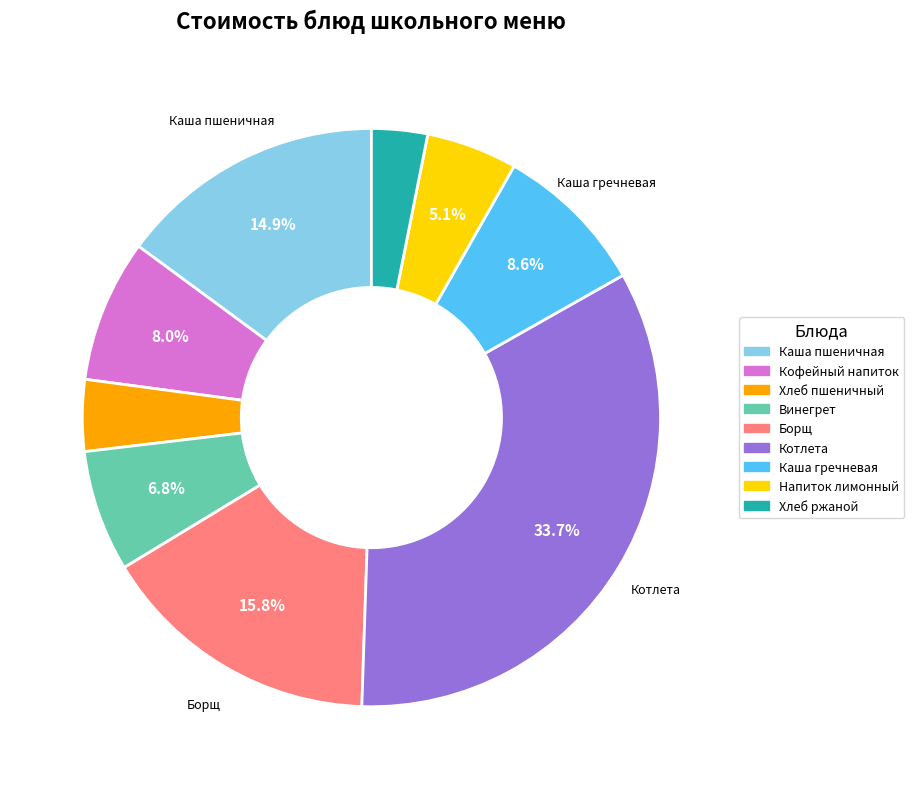

What is the ratio of the value at Напиток лимонный to the value at Хлеб ржаной?

1.6